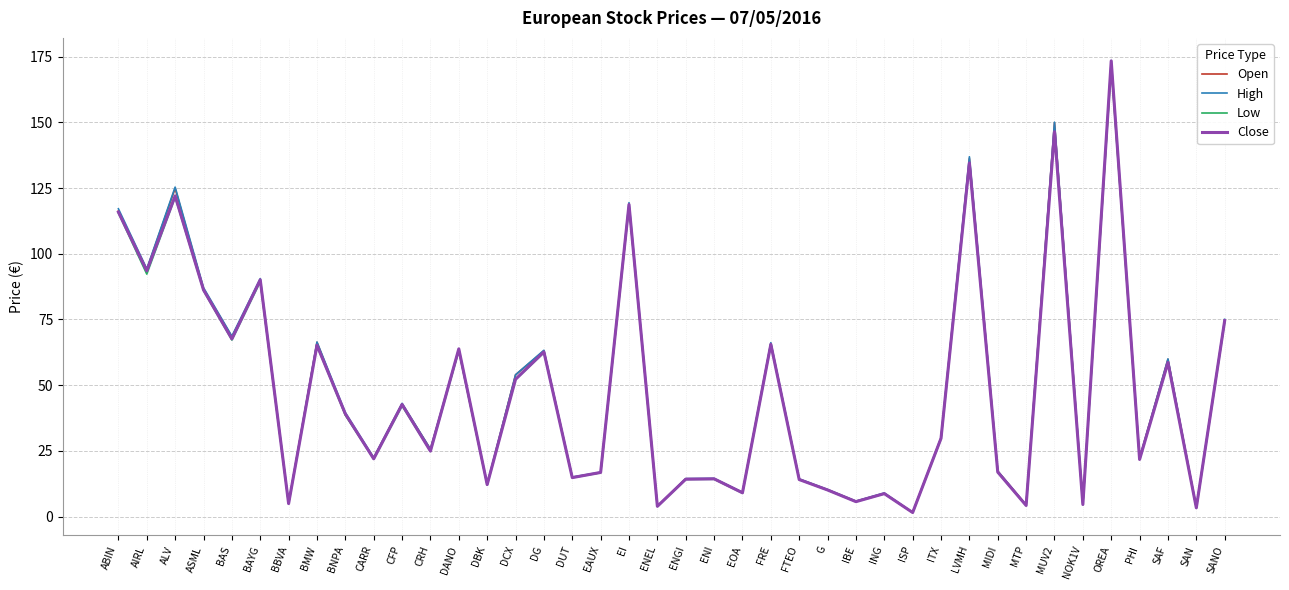

The Close series shows 10.6 at BNPA. True or false?

False